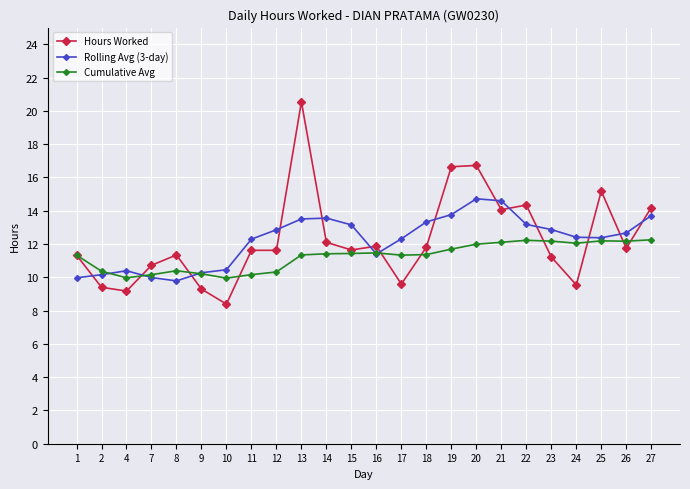

Which series has the widest spread of values?

Hours Worked